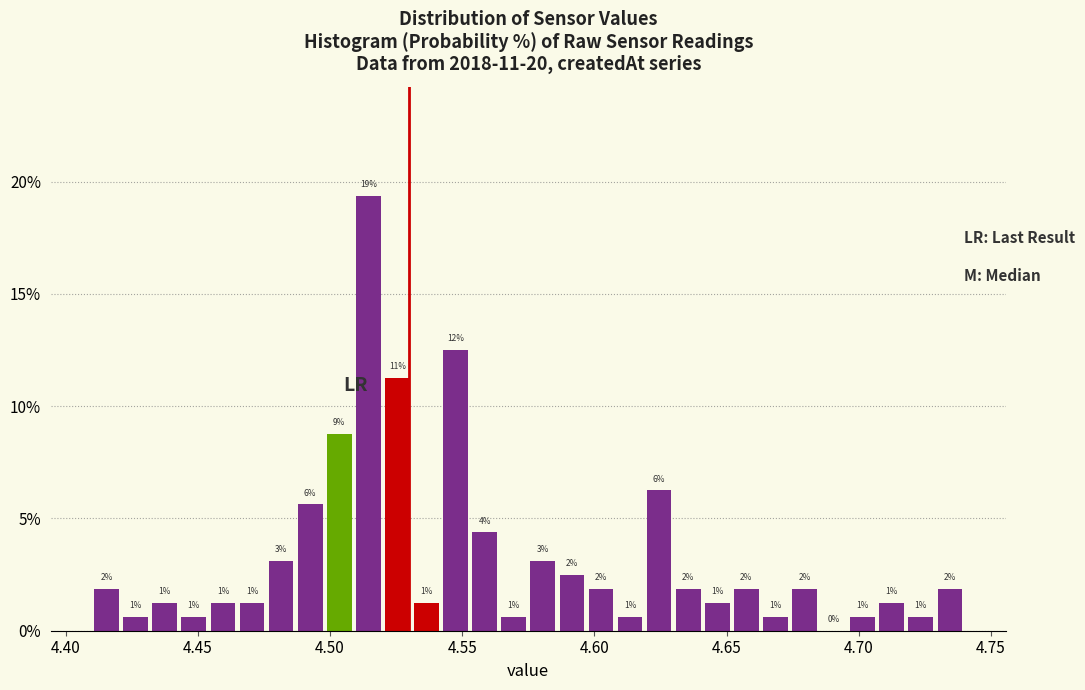

Read against the x-axis, roughly where is the centre of the tallest bar?

4.515